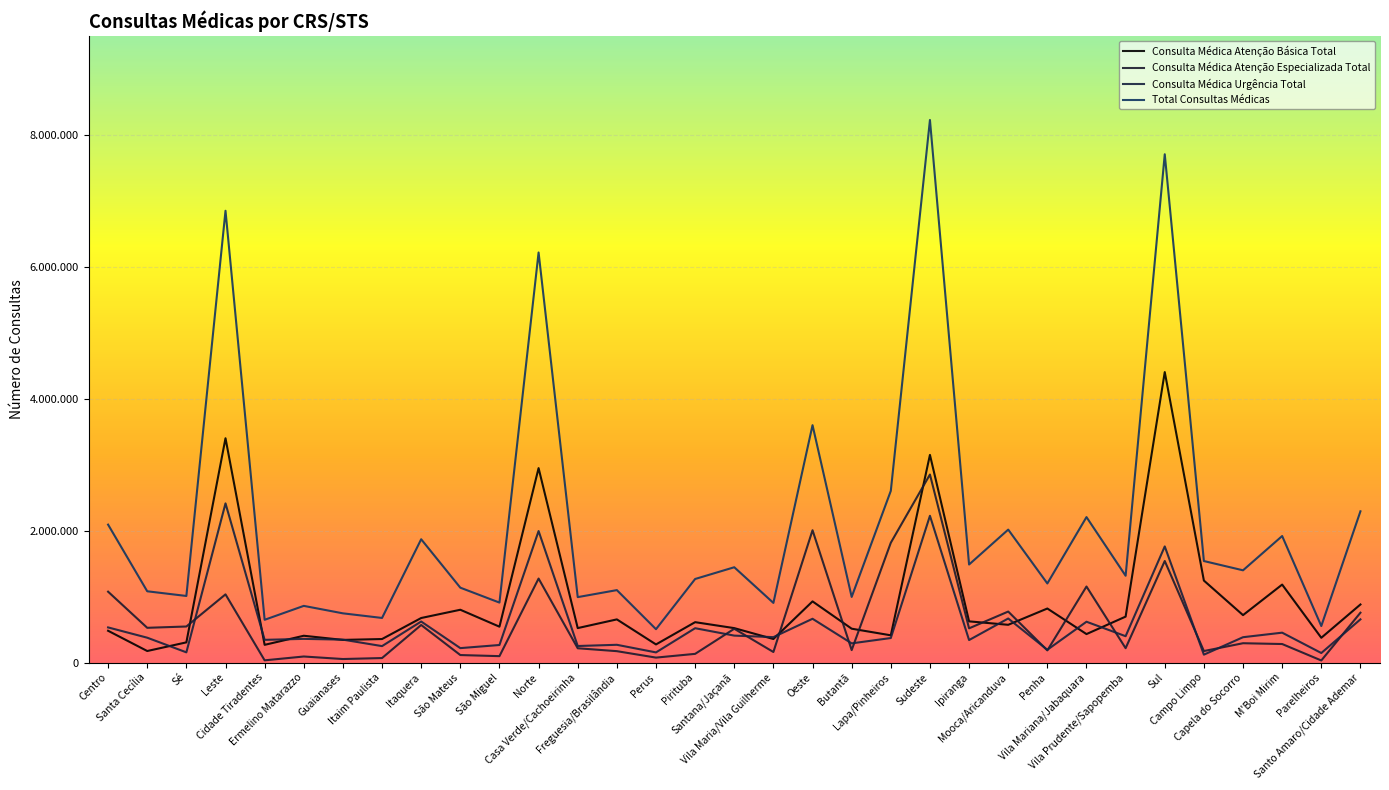

True or false: Total Consultas Médicas and Consulta Médica Atenção Básica Total intersect in this chart.

False